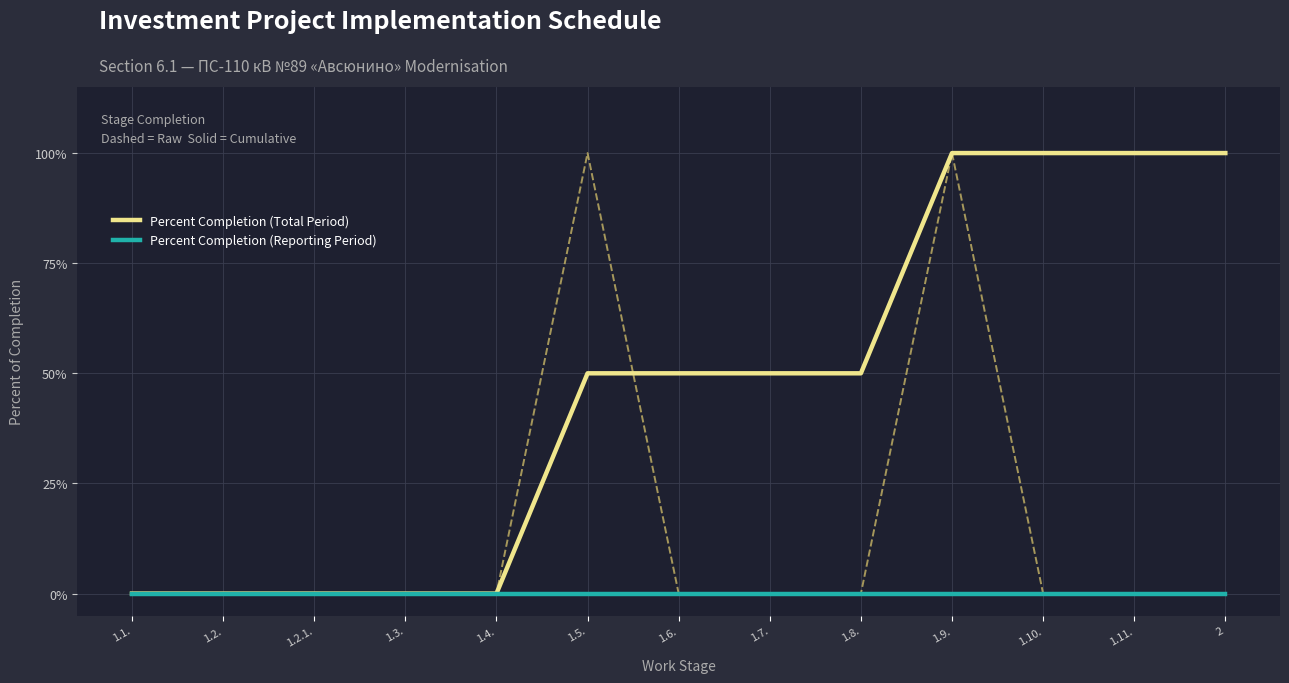

Which series has the widest spread of values?

Percent Completion (Total Period)